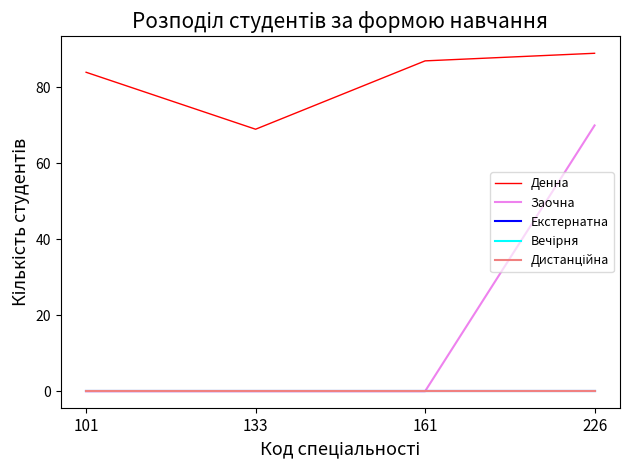

Which series has the widest spread of values?

Заочна